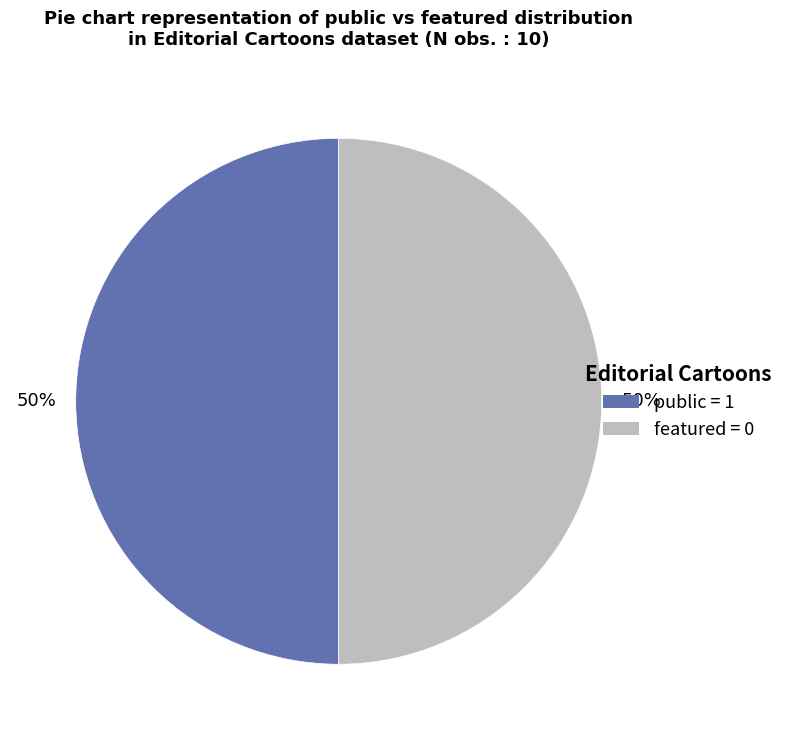

To the nearest percent, what is the average slice percentage?

50%